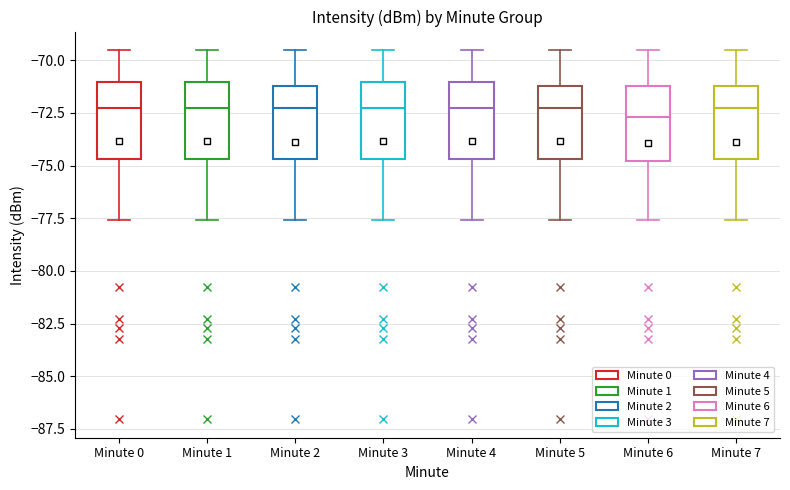

Where is the upper edge of the box for Minute 4 on the y-axis? The values are not printed on the chart, so give them approximately, as read against the axis.

-71.0